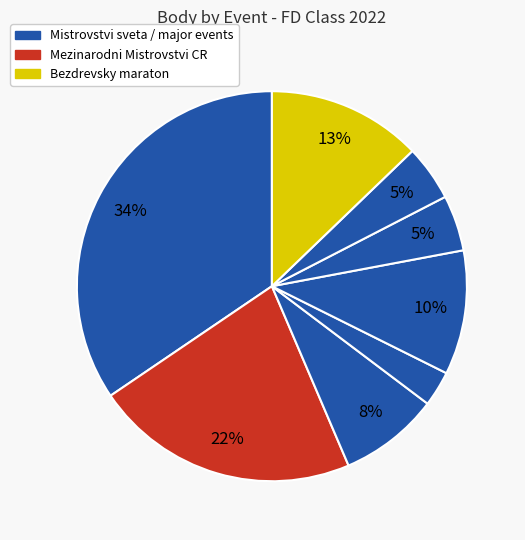

Rank the categories by value from highest to lowest.

224164, 221618, 221606, 221320, 221323, 221319, 221308, 221335